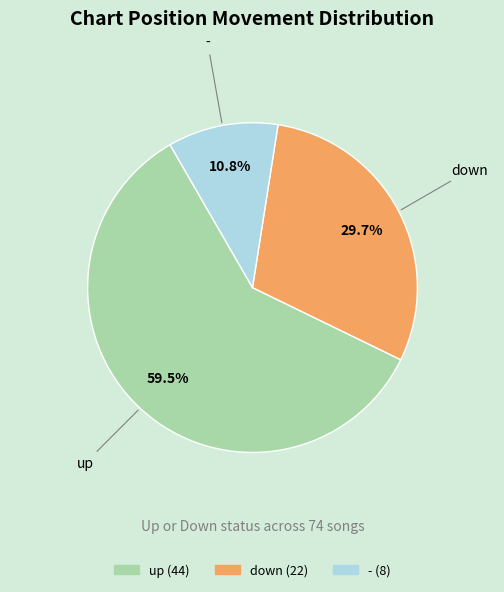

What is the ratio of the value at up to the value at -?

5.5